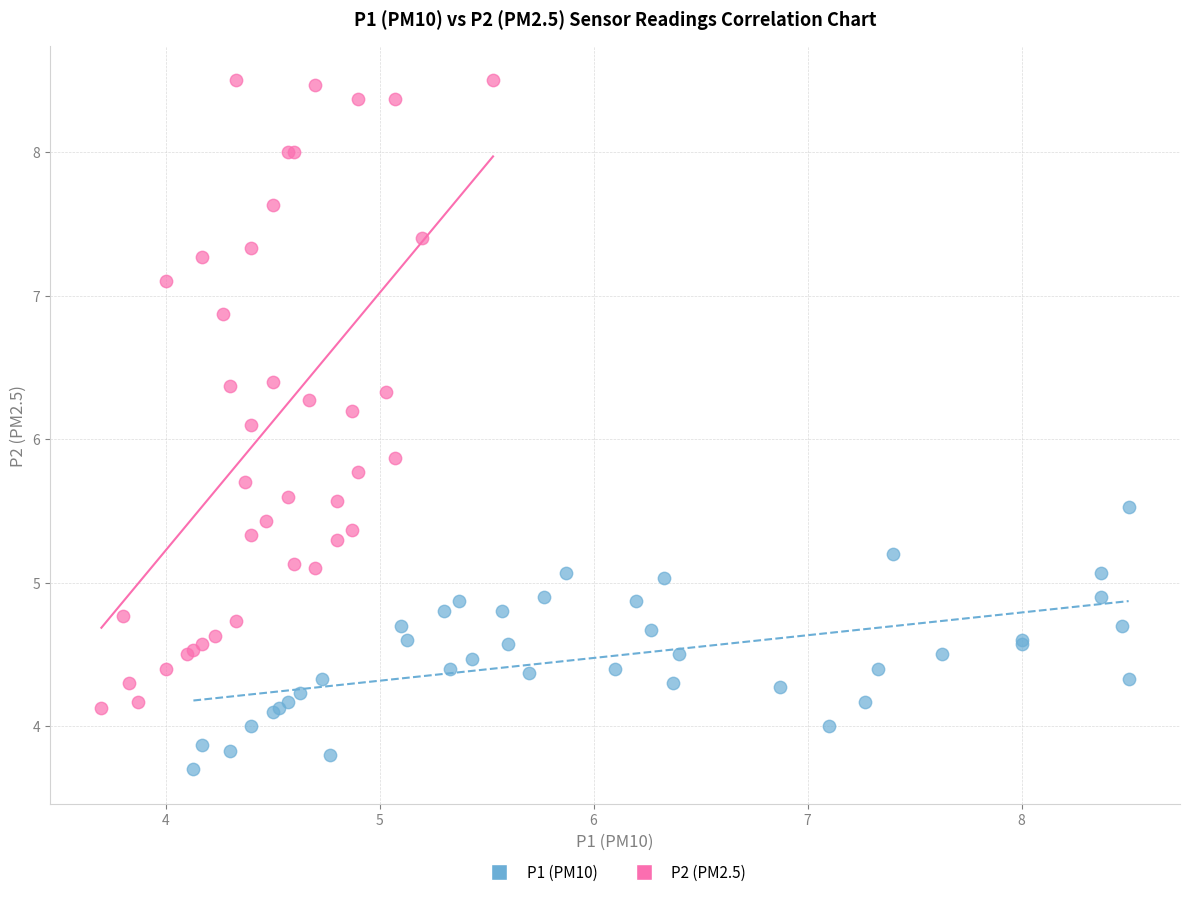

Which series contains the lowest Y value?

P1 (PM10)